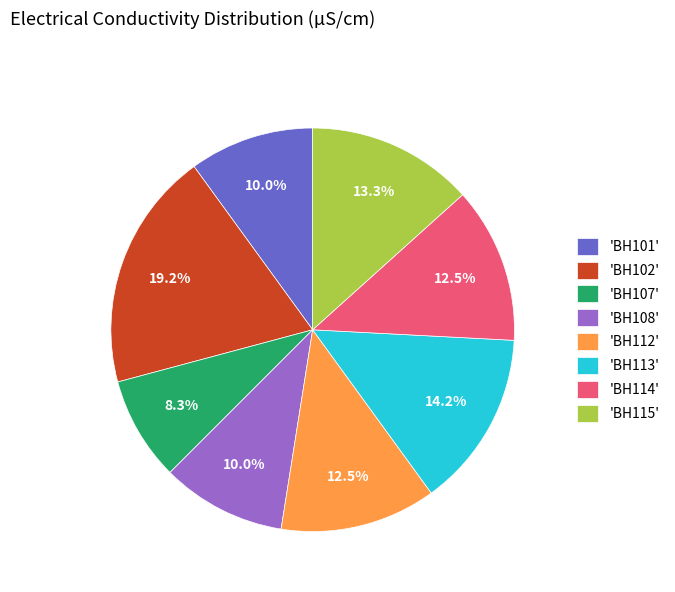

Is there a majority slice in this chart?

No